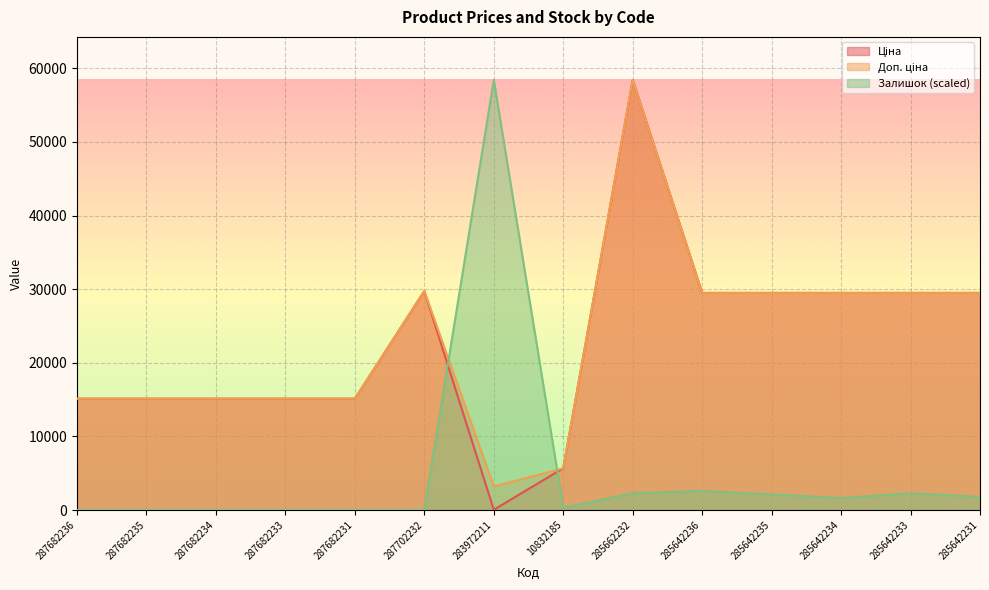

How many values in the Залишок series are below 1622?

7